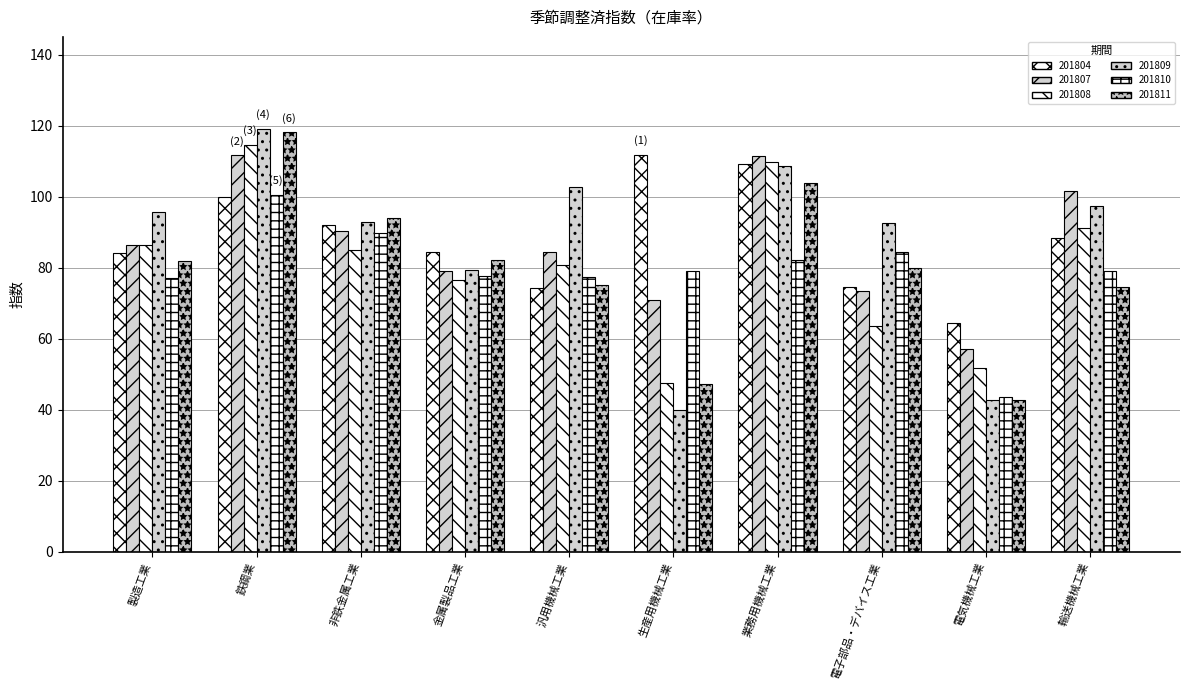

How many data points in 201809 are less than 95?

5